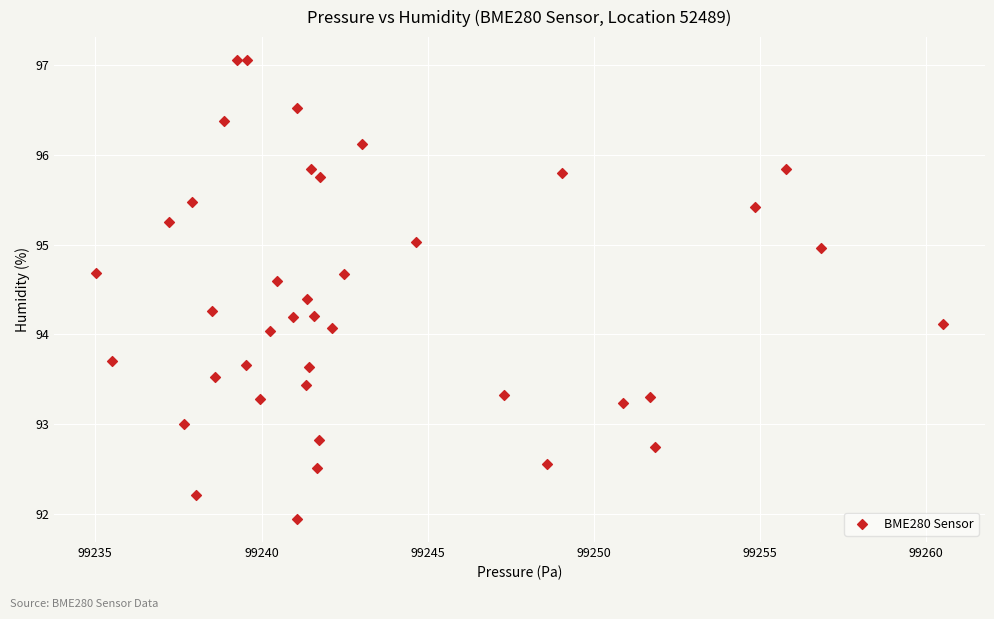

What is the range of X values (max minus min)?

25.5